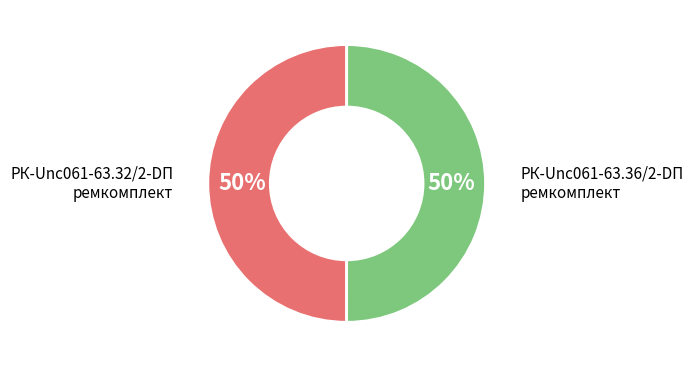

To the nearest percent, what is the combined percentage of РК-Unc061-63.32/2-DП ремкомплект and РК-Unc061-63.36/2-DП ремкомплект?

100%